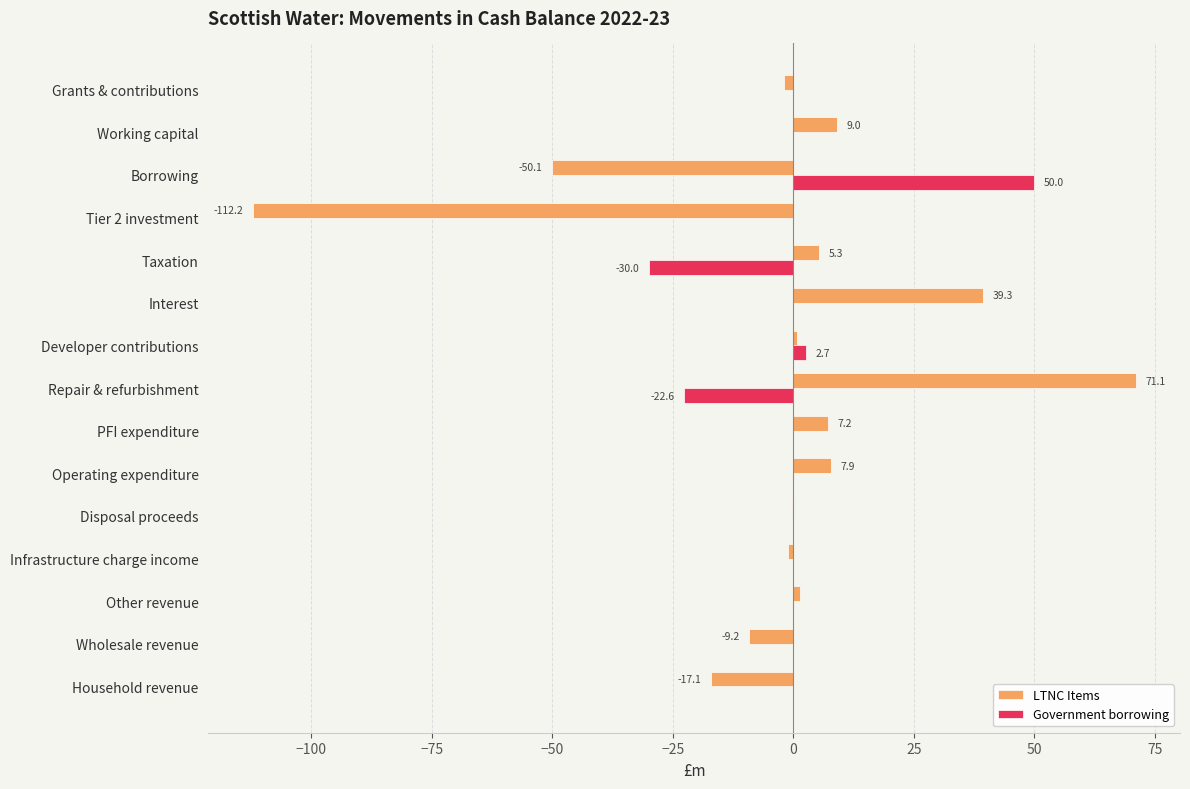

True or false: LTNC Items has a value of 39.3 at Interest.

True